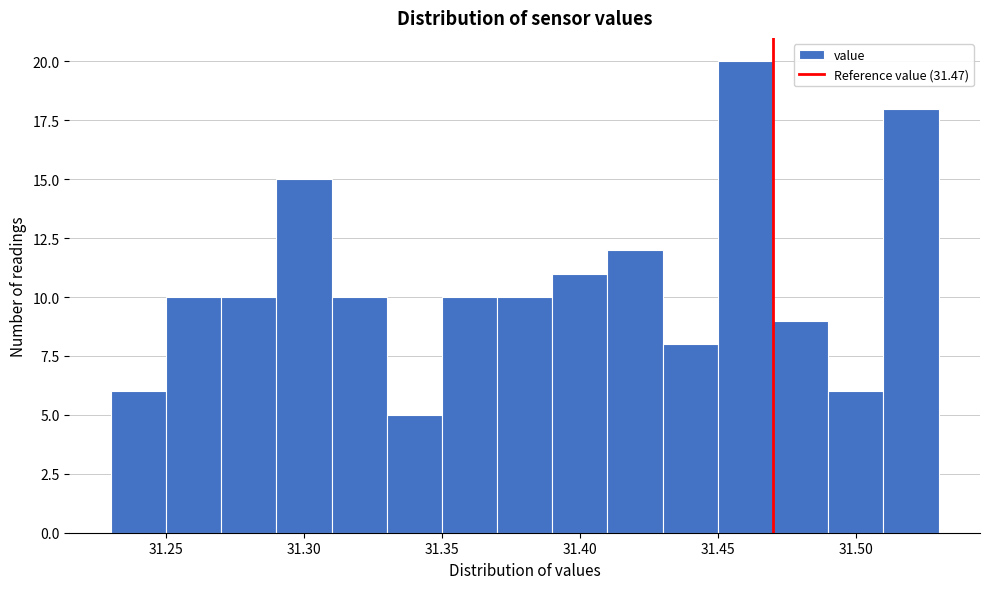

Reading left to right, transcribe this chart: for each bar, give the range it covers on the x-axis and its height. The values are not printed on the chart, so give them approximately, as read against the axis.

31.23 to 31.25: 6
31.25 to 31.27: 10
31.27 to 31.29: 10
31.29 to 31.31: 15
31.31 to 31.33: 10
31.33 to 31.35: 5
31.35 to 31.37: 10
31.37 to 31.39: 10
31.39 to 31.41: 11
31.41 to 31.43: 12
31.43 to 31.45: 8
31.45 to 31.47: 20
31.47 to 31.49: 9
31.49 to 31.51: 6
31.51 to 31.53: 18